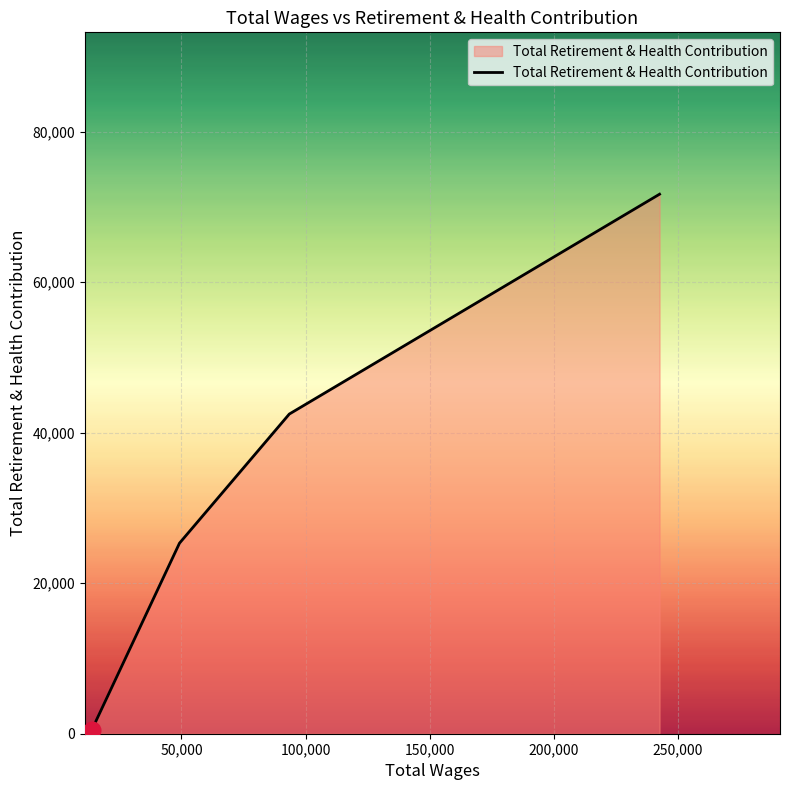

What is the difference between the second highest and second lowest values?

17158